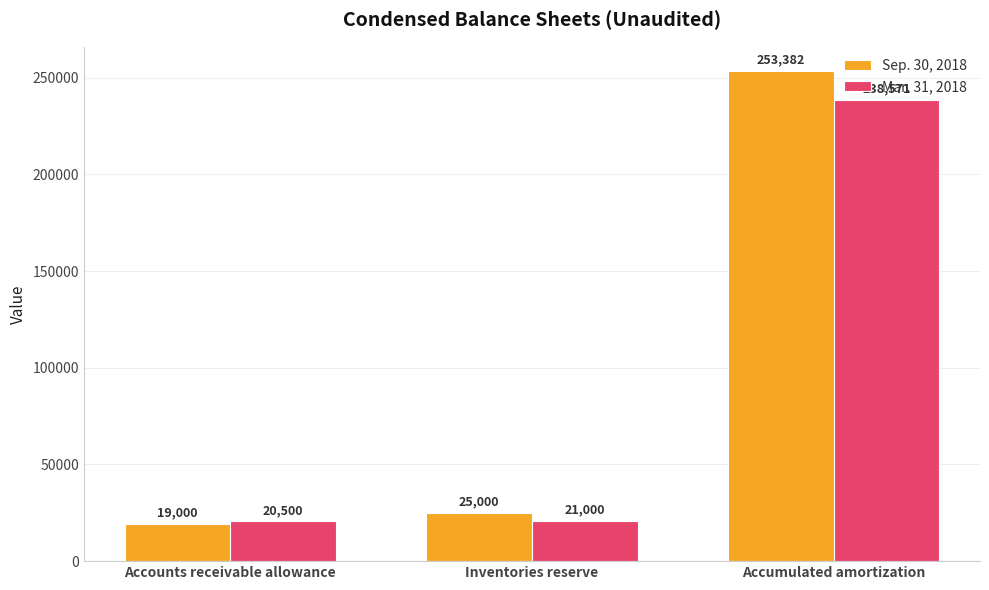

Is it true that Sep. 30, 2018 equals 19000 at Accounts receivable allowance?

True